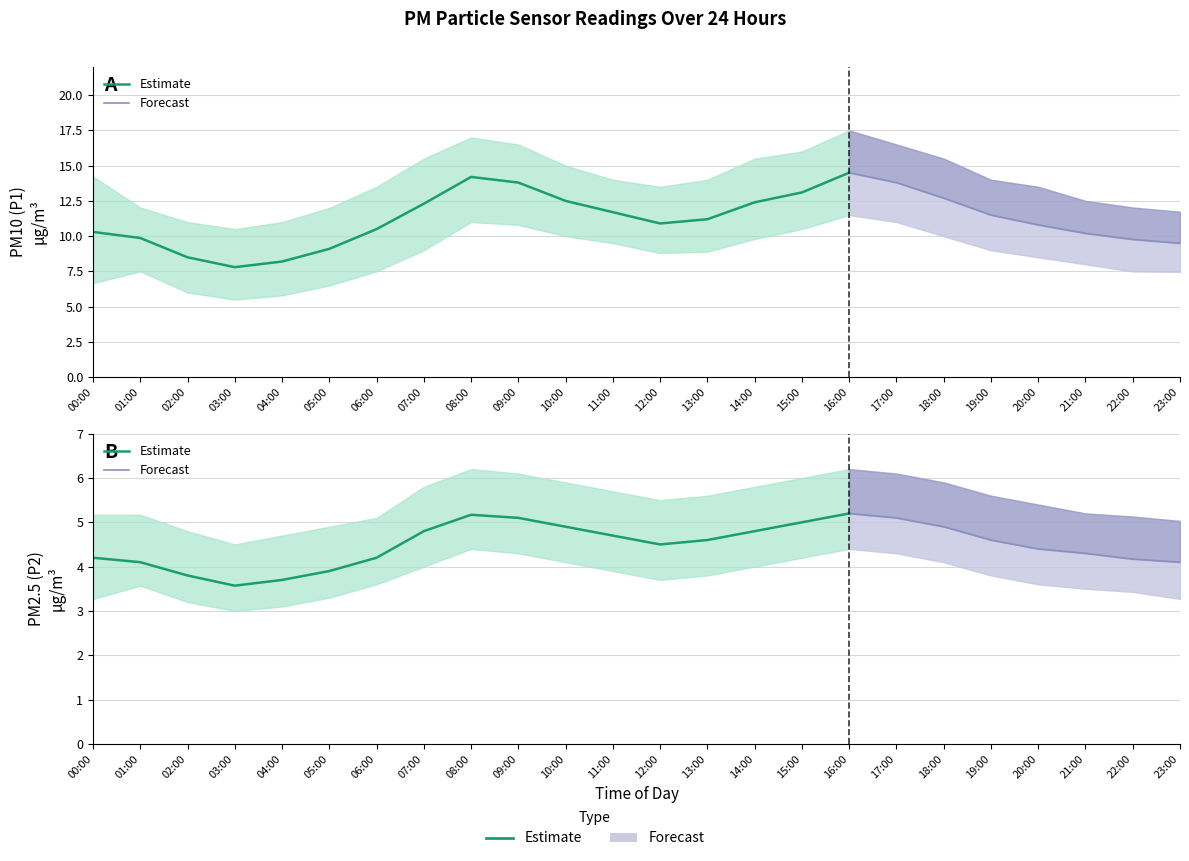

How many data points in P2 are less than 4?

4